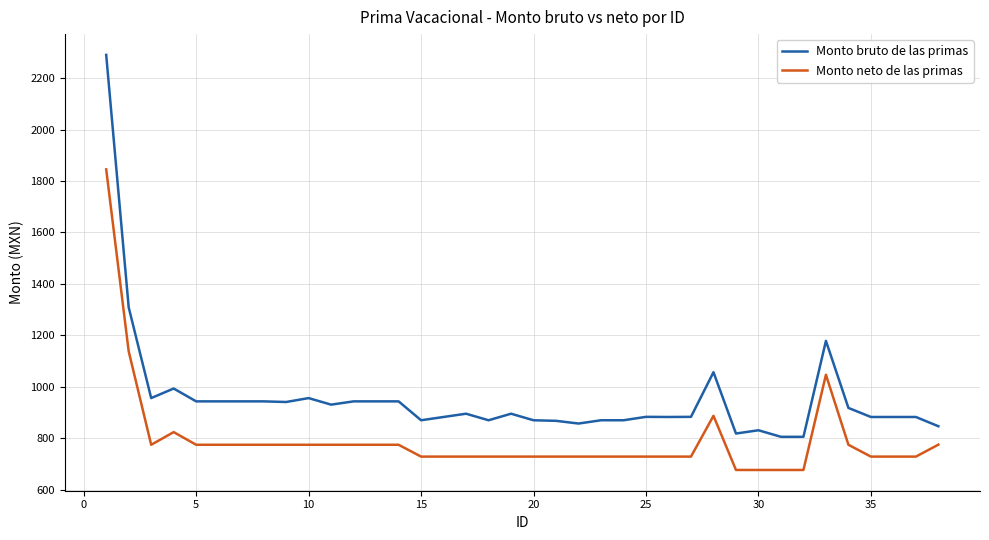

Which series has the widest spread of values?

Monto bruto de las primas